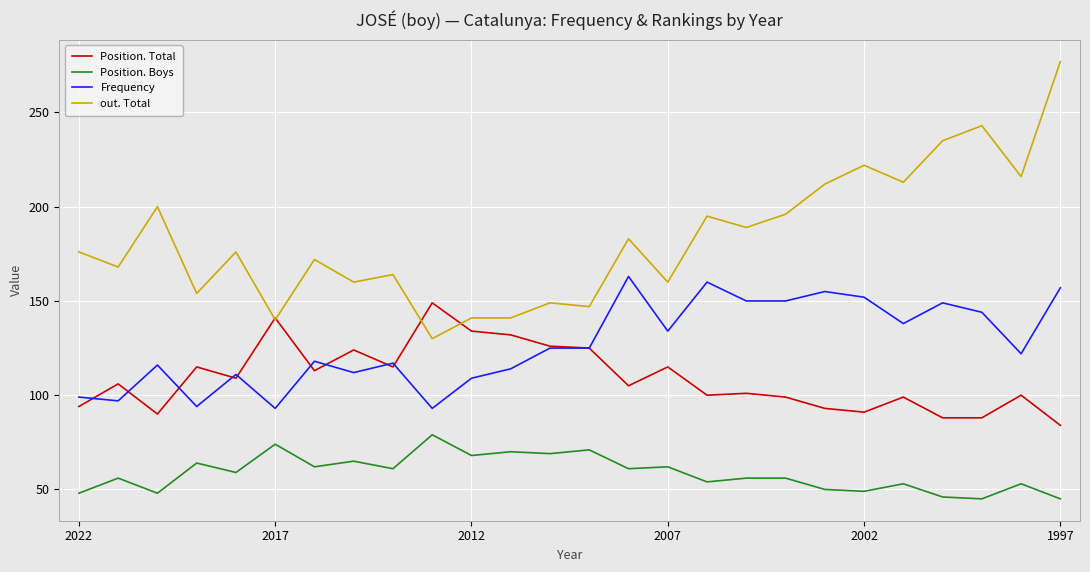

True or false: out. Total and Position. Total intersect in this chart.

True